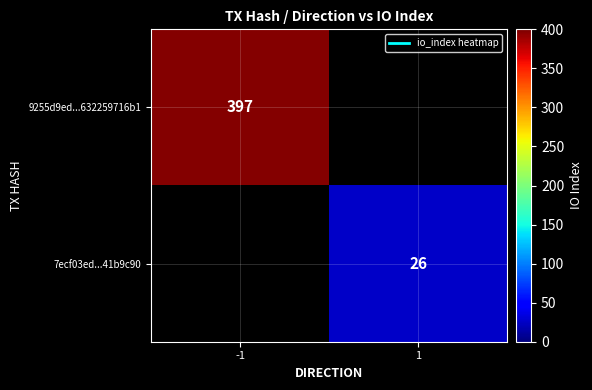

At how many categories does at least one series exceed 296?

1